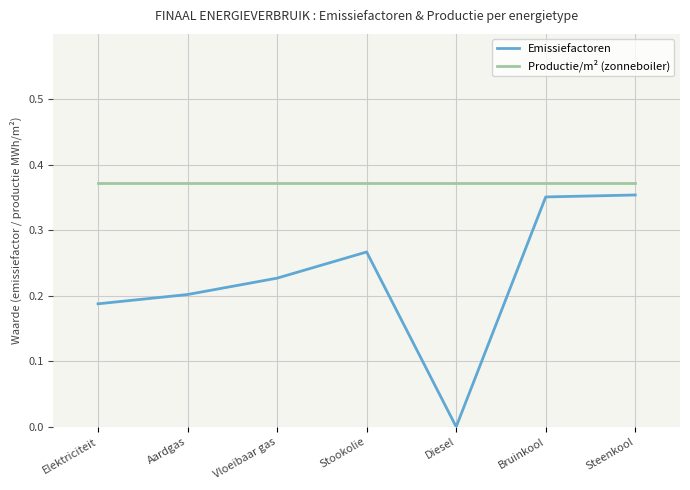

At Diesel, list the series in order from largest to smallest.

Productie/m² (zonneboiler), Emissiefactoren